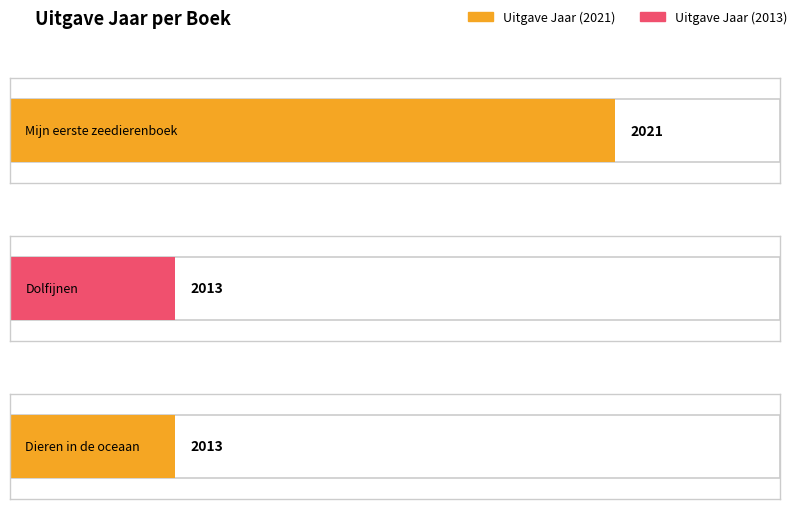

Rank the categories by value from highest to lowest.

Mijn eerste zeedierenboek, Dolfijnen, Dieren in de oceaan